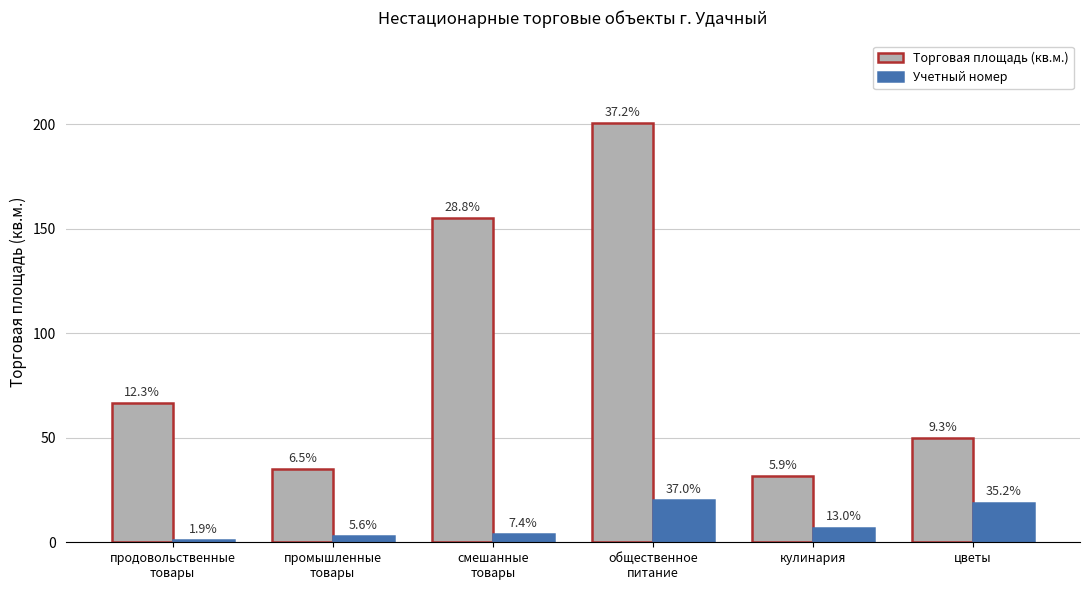

What is the value of the Учетный номер bar at the 2nd from the left?

3.0